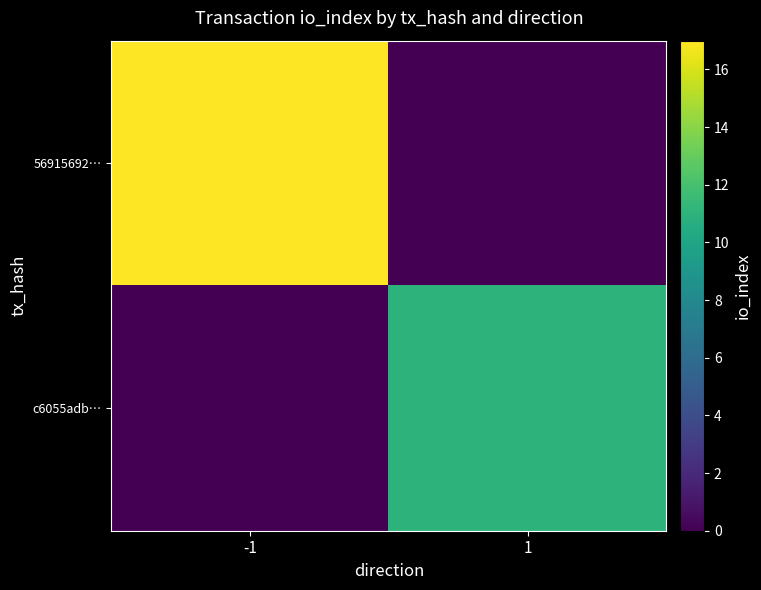

List the series in order of their peak value, lowest first.

c6055adb…, 56915692…